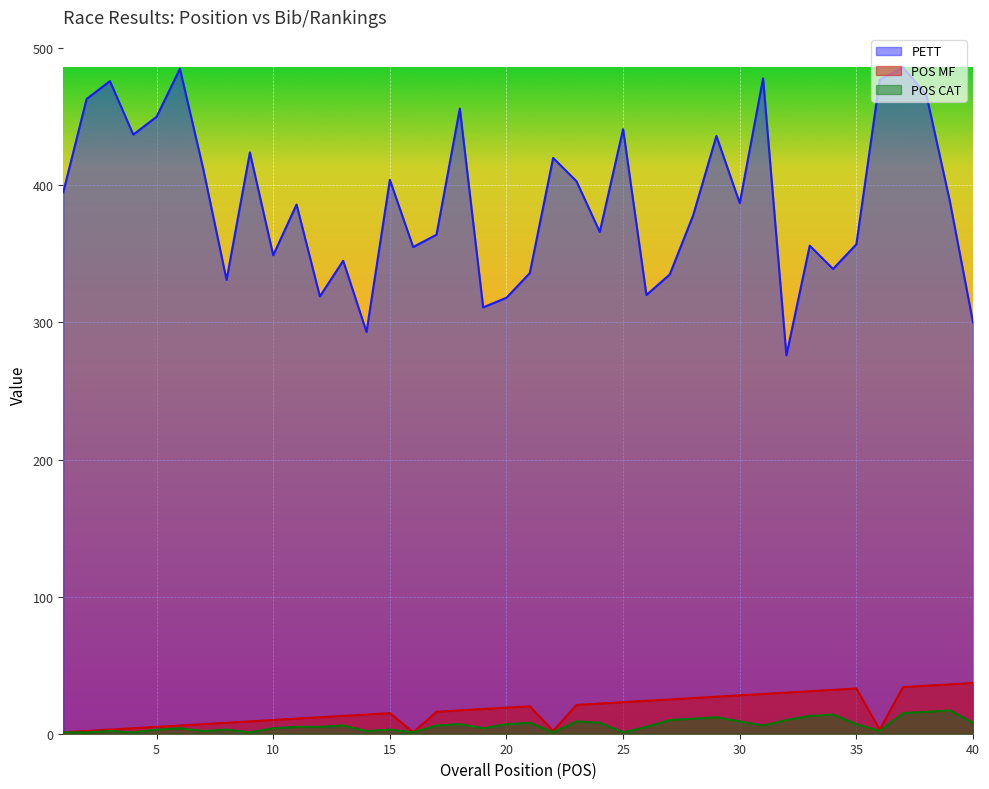

How many interior local peaks does the POS CAT series have?

11